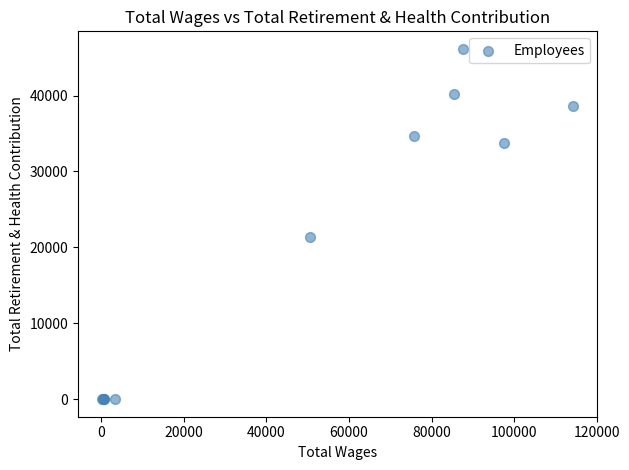

What Y value in the scatter plot is closest to 23073?

21373